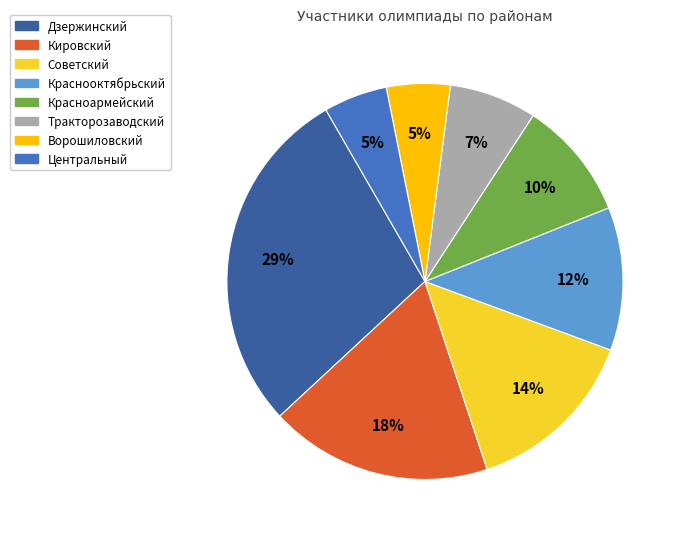

To the nearest percent, what is the combined percentage of Советский and Краснооктябрьский?

26%